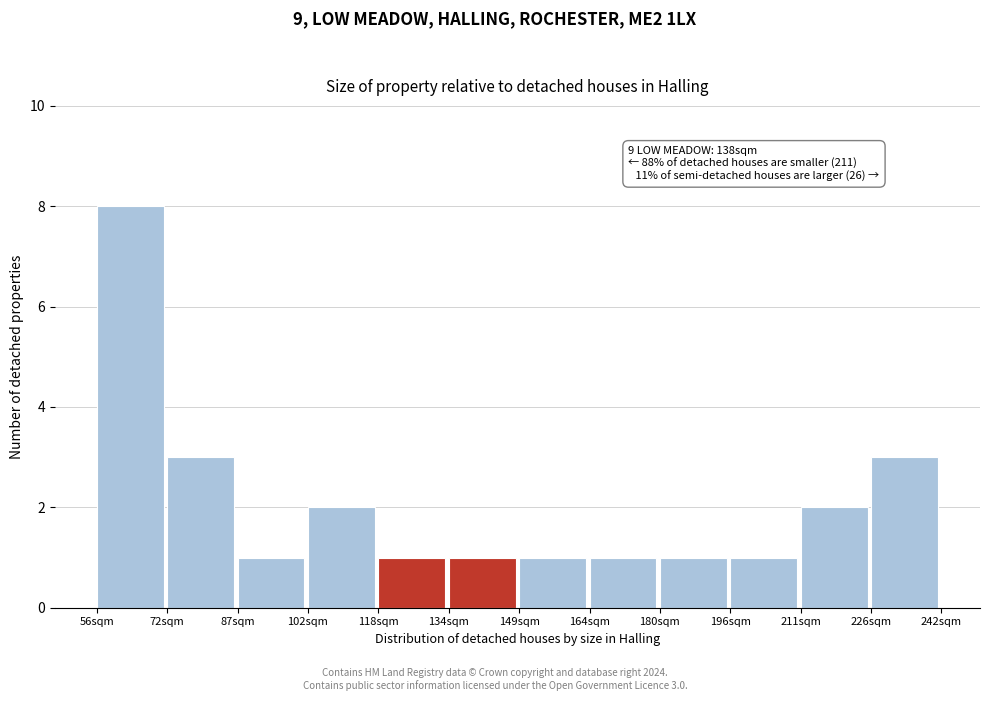

Over which range of the x-axis is the bar tallest?

56.0 to 71.5